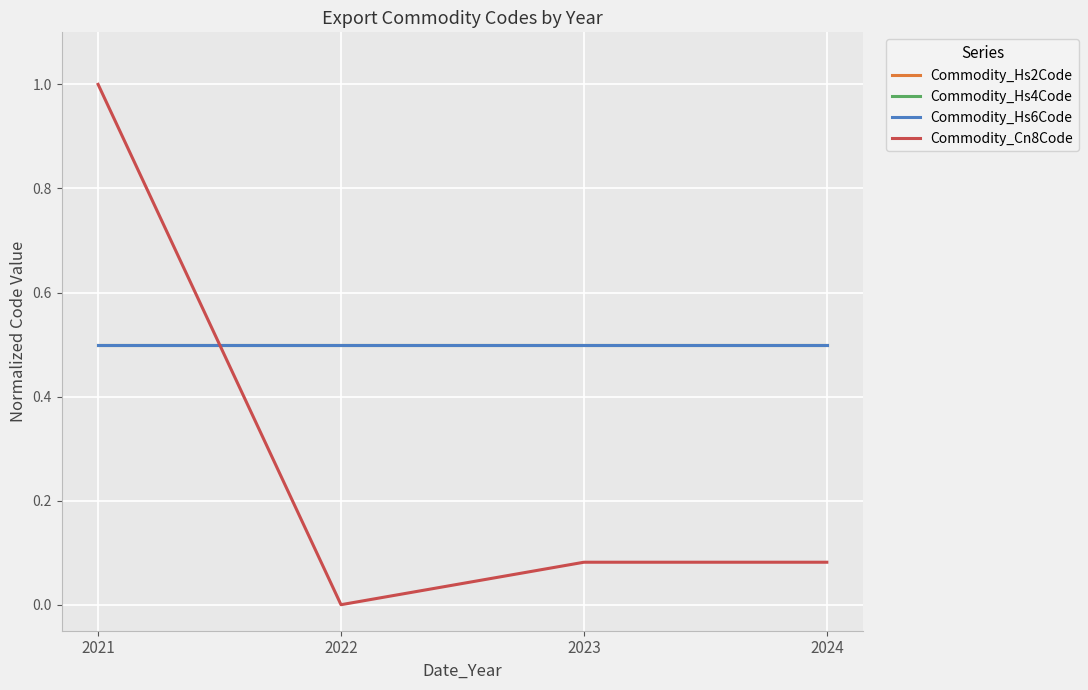

Does the chart have visible grid lines?

Yes